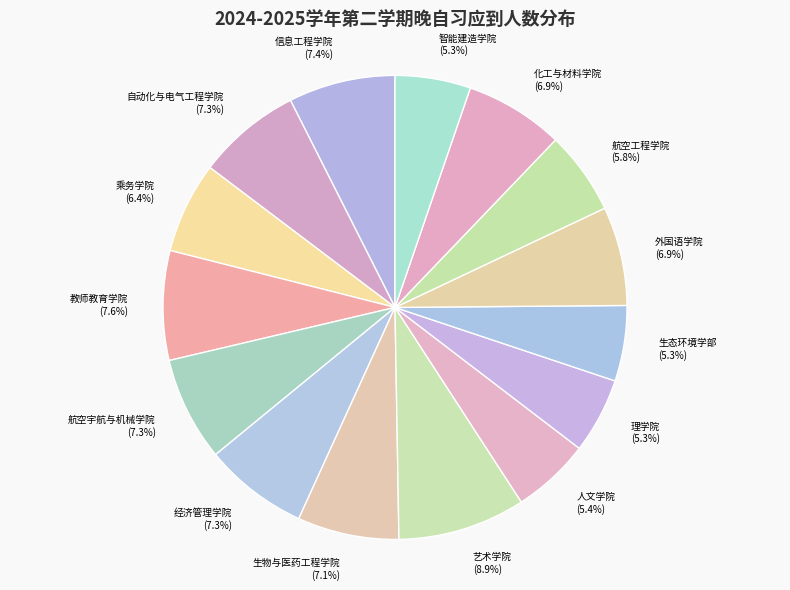

To the nearest percent, what percentage of the pie is 艺术学院?

9%